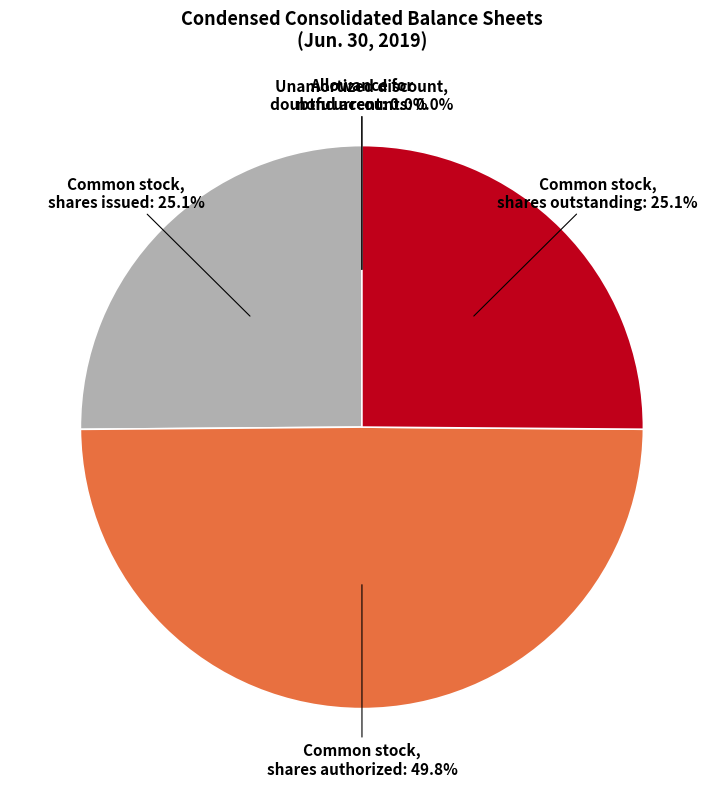

To the nearest percent, what is the combined percentage of Common stock, shares outstanding and Common stock, shares authorized?

75%